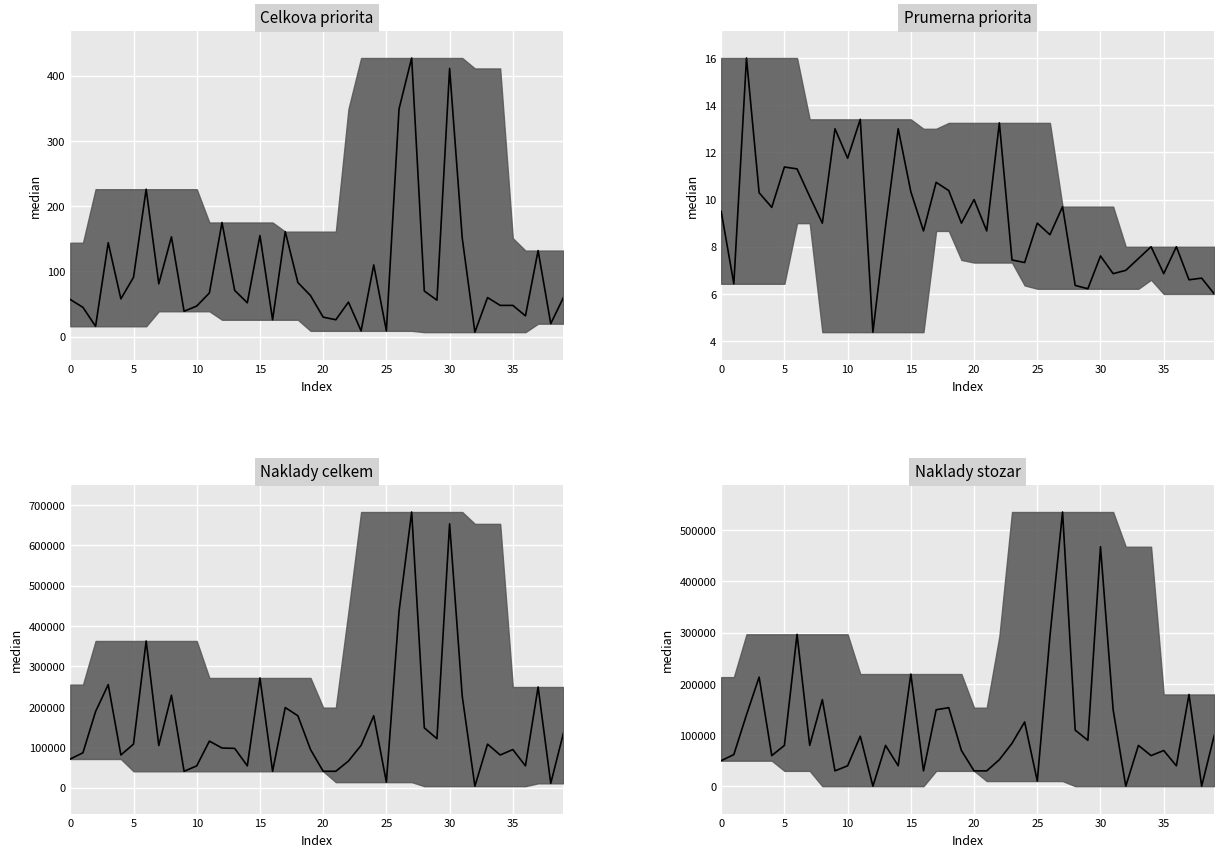

What is the total value across all series at 23?

188216.4